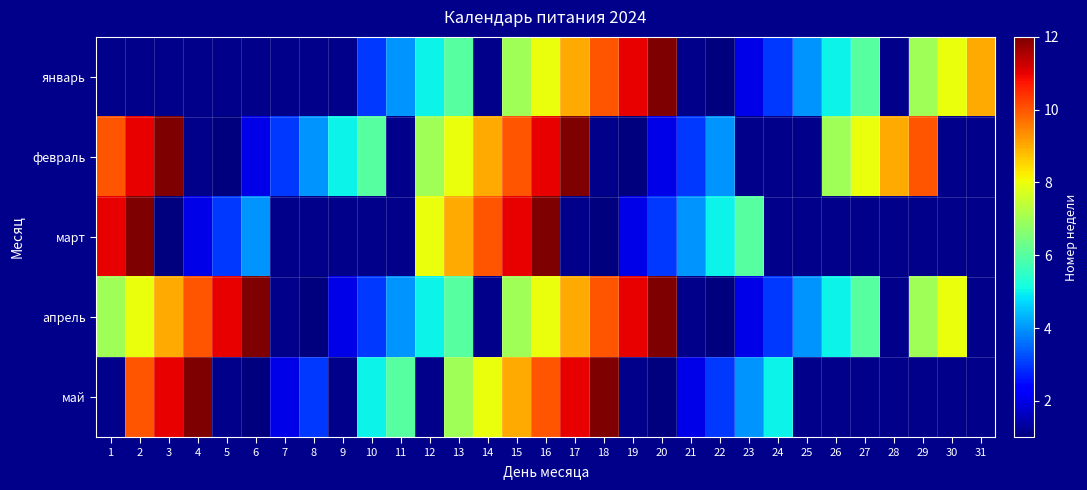

How many positive values does the февраль series have?

23